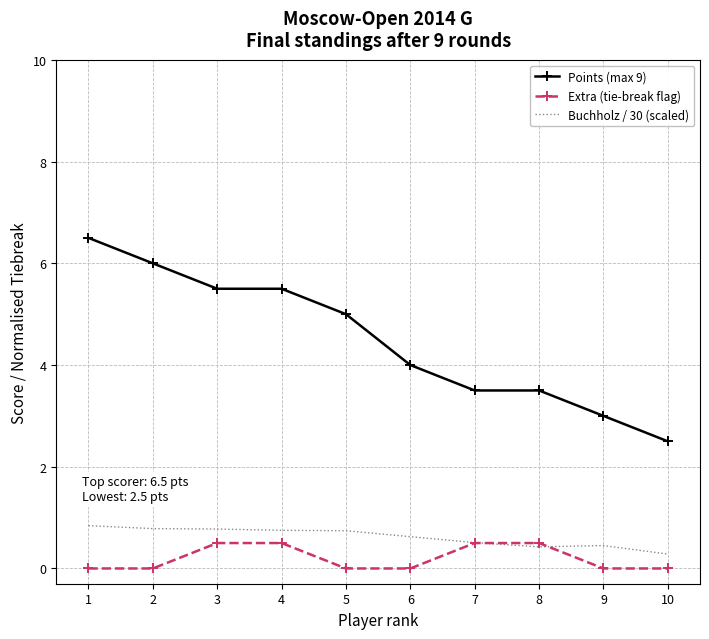

What is the greatest value displayed?

6.5